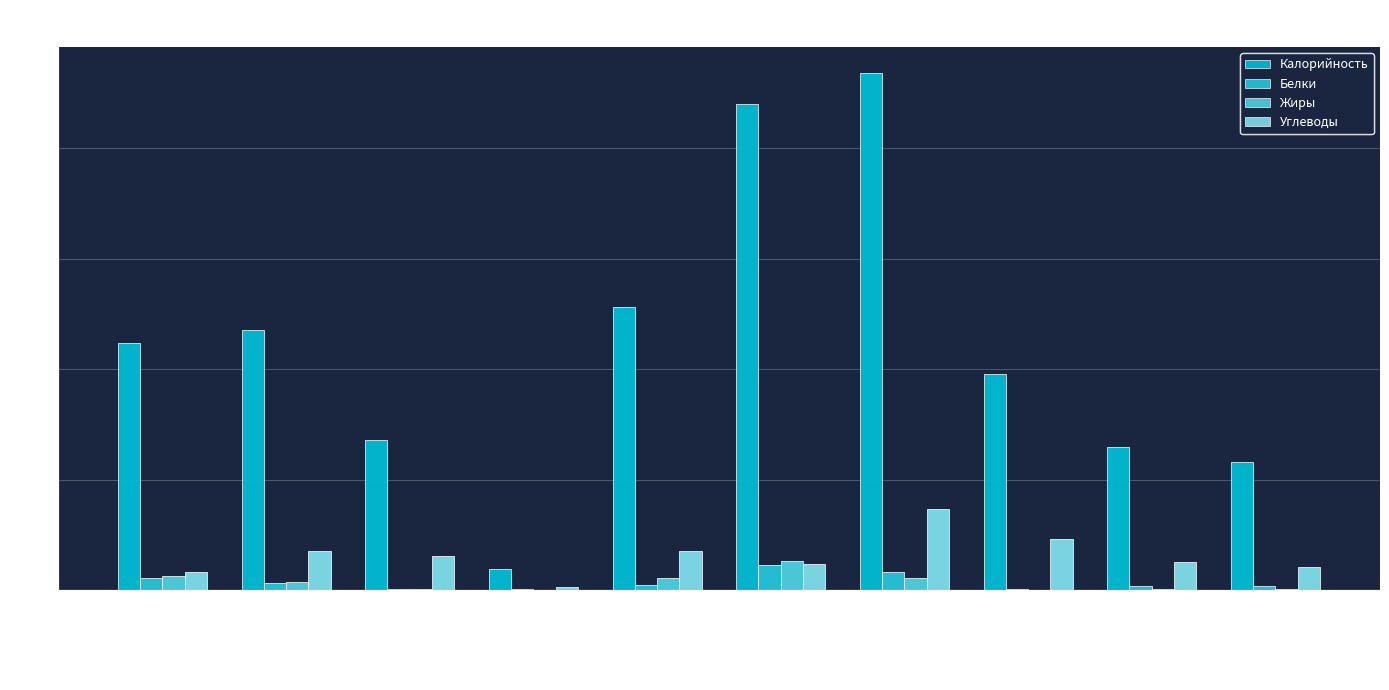

Where is Калорийность nearest to the value 121?

ПЕЧЕНЬЕ ВИТАМИНИЗИ…